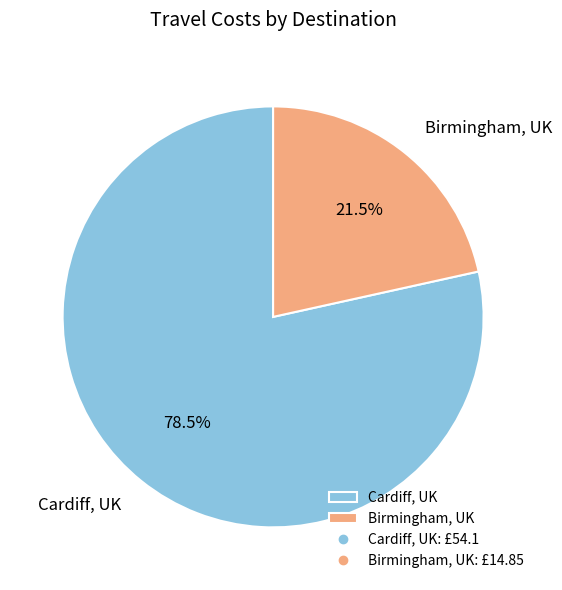

Rank the categories by value from lowest to highest.

Birmingham, UK, Cardiff, UK